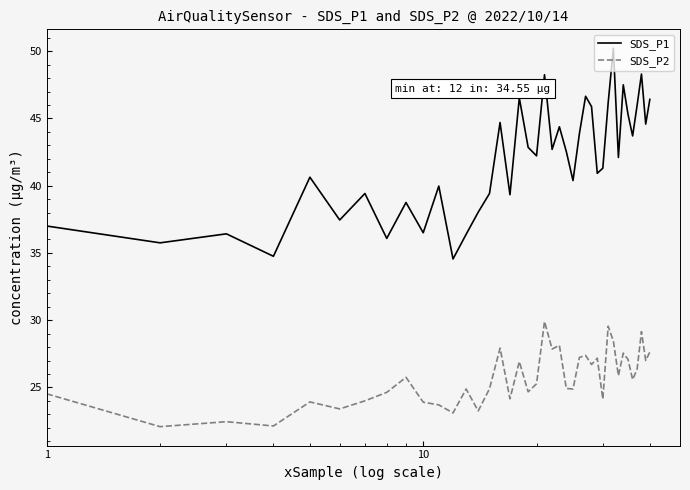

What is the sum of all SDS_P2 values?

1028.0